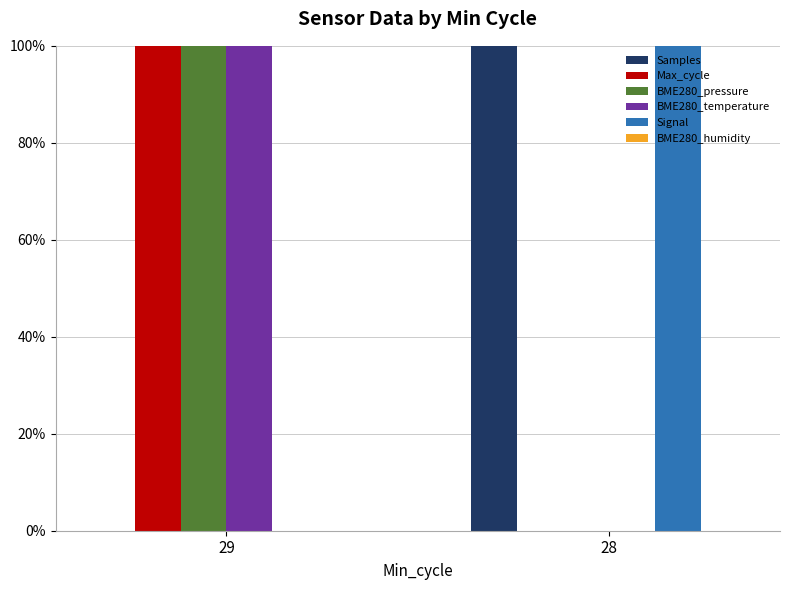

Reading left to right, extract all data points from this chart.

Samples: 29=0	28=100
Max_cycle: 29=100	28=0
BME280_pressure: 29=100	28=0
BME280_temperature: 29=100	28=0
Signal: 29=0	28=100